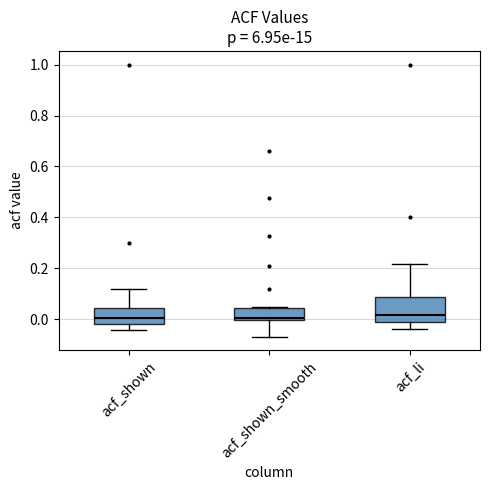

Reading left to right, read every box against the y-axis: the position of its median line, the range the box covers, and the ends of its whiskers. The values are not printed on the chart, so give them approximately, as read against the axis.

acf_shown: median 0.00, box -0.02 to 0.04, whiskers -0.04 to 0.12
acf_shown_smooth: median 0.00 (just above the box's lower edge), box 0.00 to 0.04, whiskers -0.06 to 0.04
acf_li: median 0.02, box 0.00 to 0.08, whiskers -0.04 to 0.22